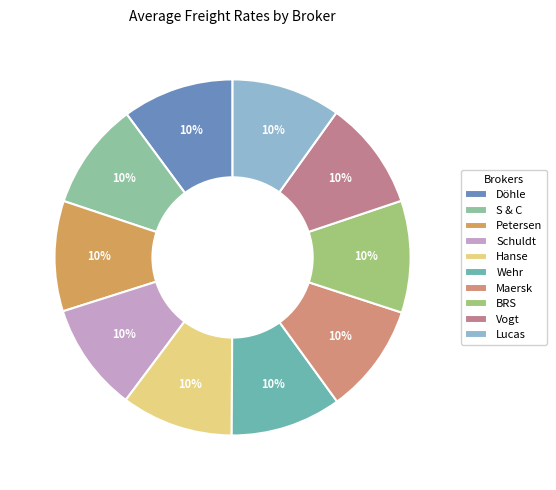

True or false: Petersen accounts for 25% of the total.

False